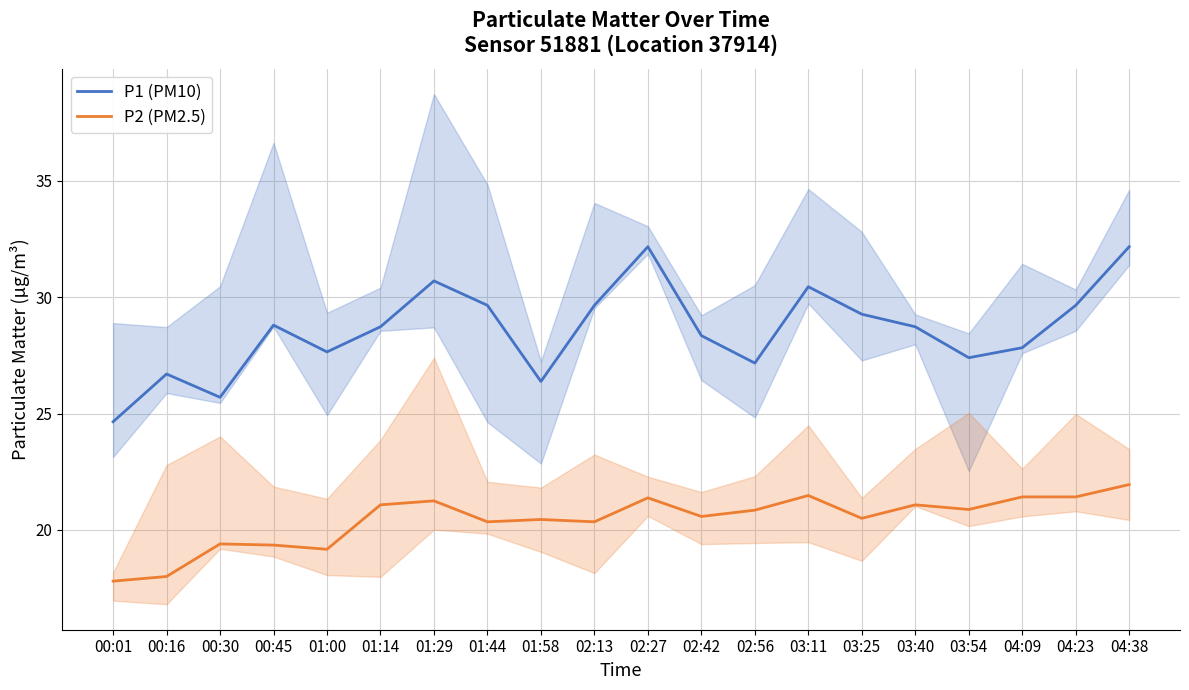

At how many categories does at least one series exceed 28?

12